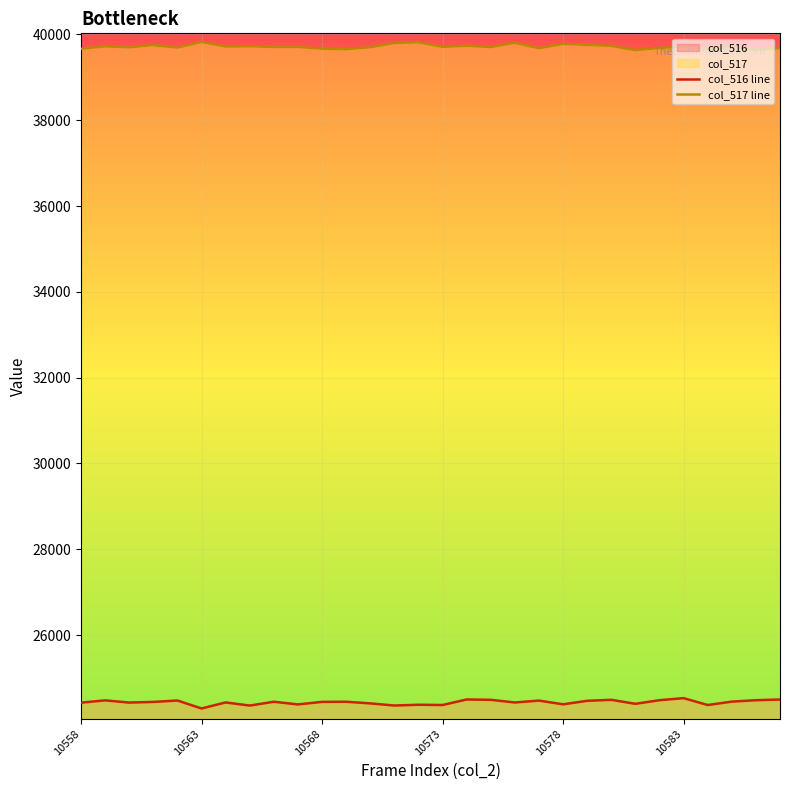

Between 26 and 22, which is larger?

22